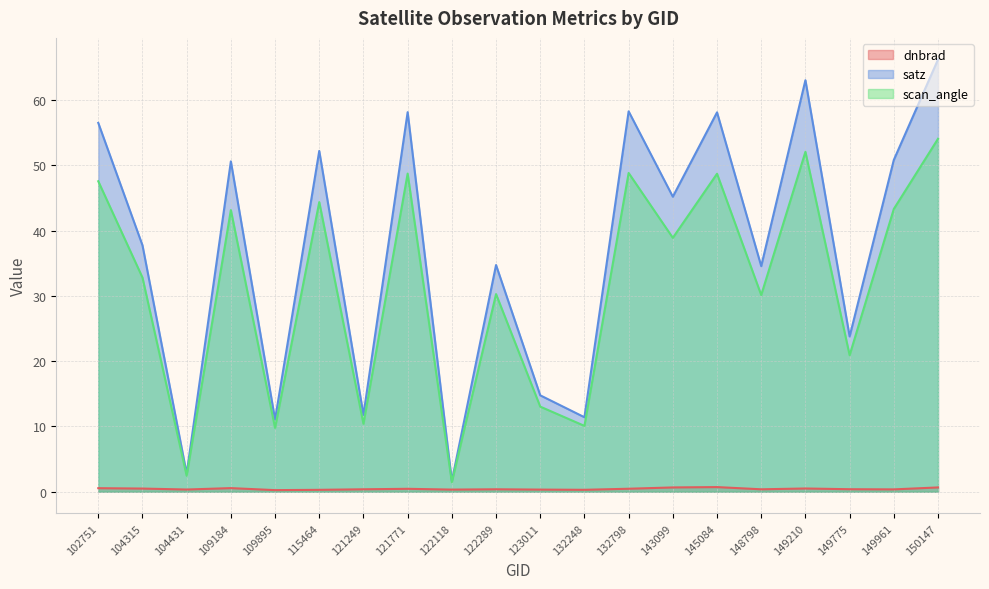

True or false: dnbrad and scan_angle cross at least once.

False